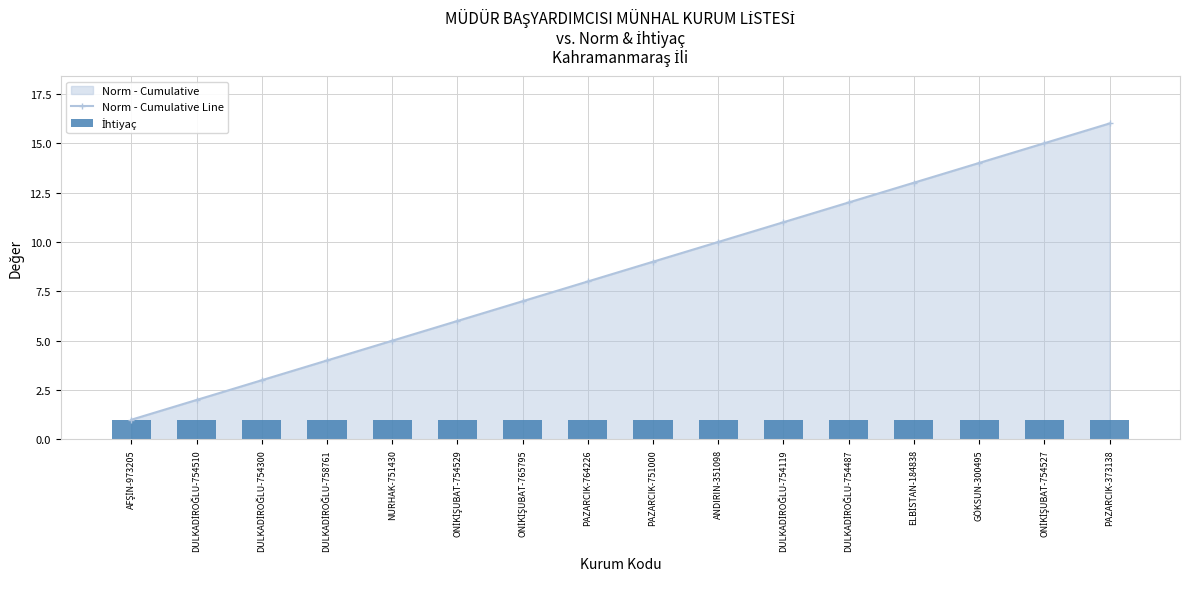

The Norm - Cumulative Line series shows 13 at PAZARCIK-764226. True or false?

False